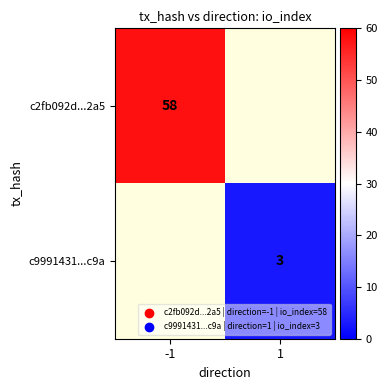

What is the minimum value shown in the chart?

3.0